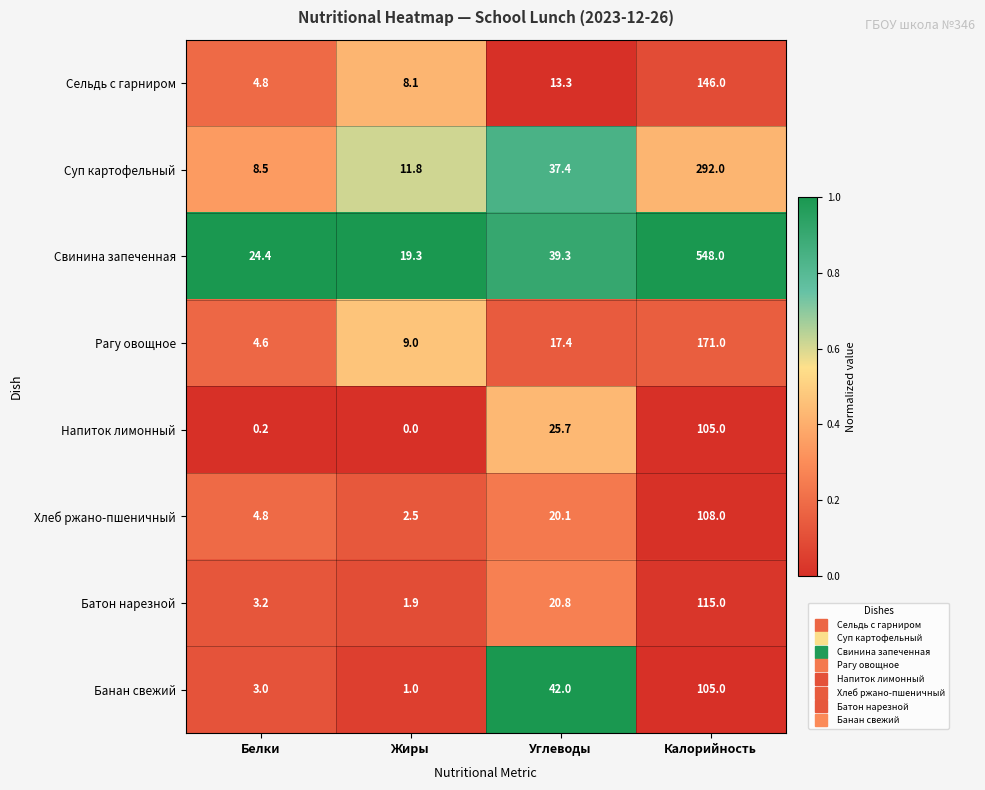

At which category is the sum across all series the highest?

Калорийность